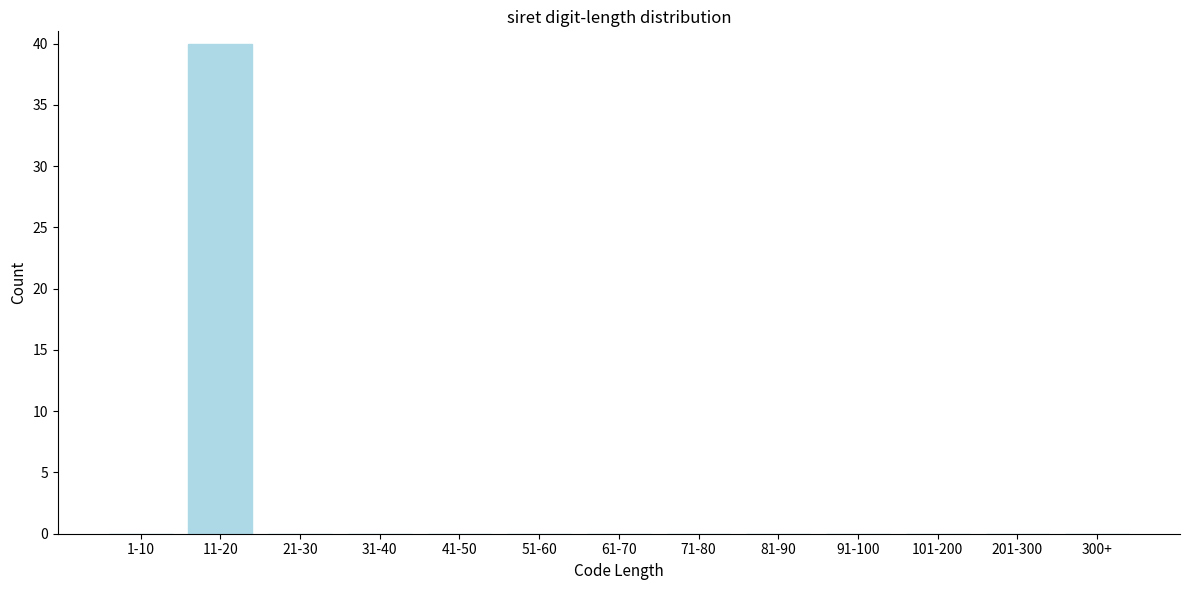

Reading left to right, list all the values displayed in this chart.

1-10=0	11-20=40	21-30=0	31-40=0	41-50=0	51-60=0	61-70=0	71-80=0	81-90=0	91-100=0	101-200=0	201-300=0	300+=0